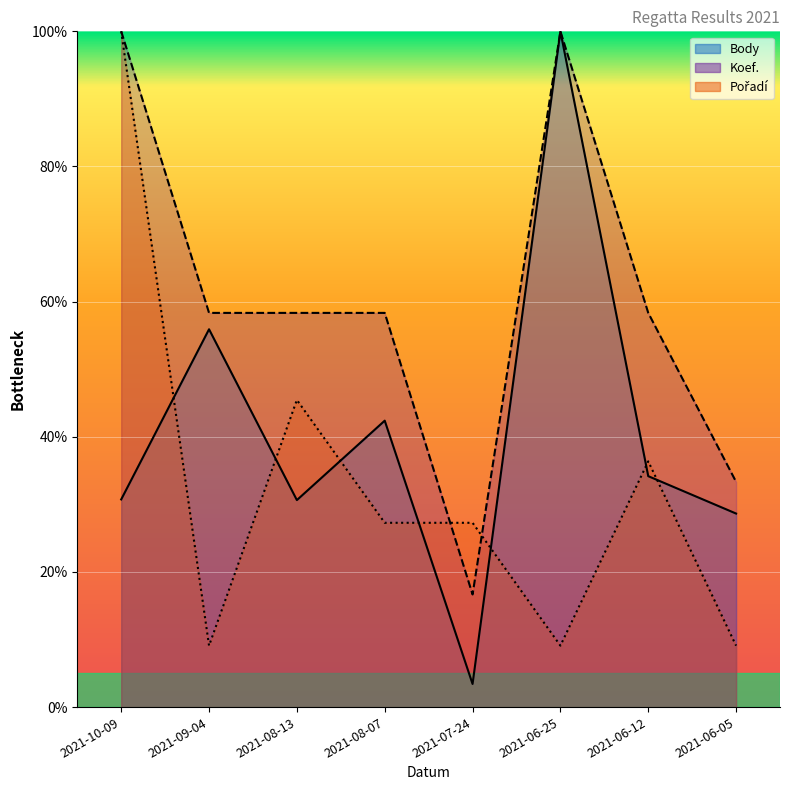

Where do Pořadí and Koef. first cross each other?

2021-08-07 and 2021-07-24